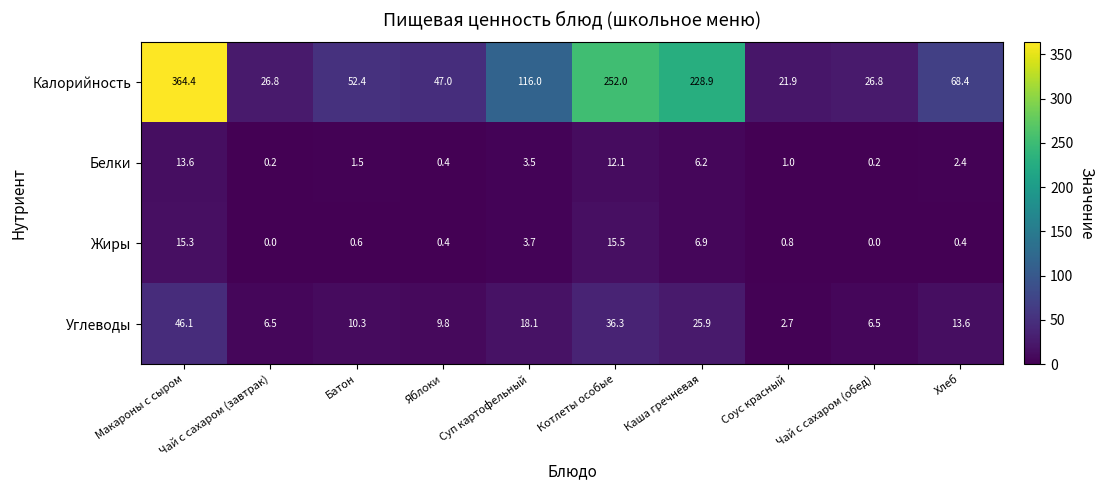

Rank the series at Макароны с сыром from lowest to highest value.

Белки, Жиры, Углеводы, Калорийность